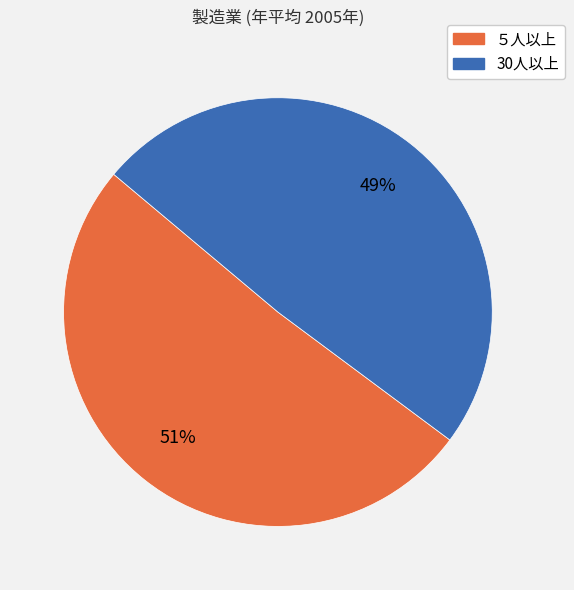

Count the number of slices in the pie.

2